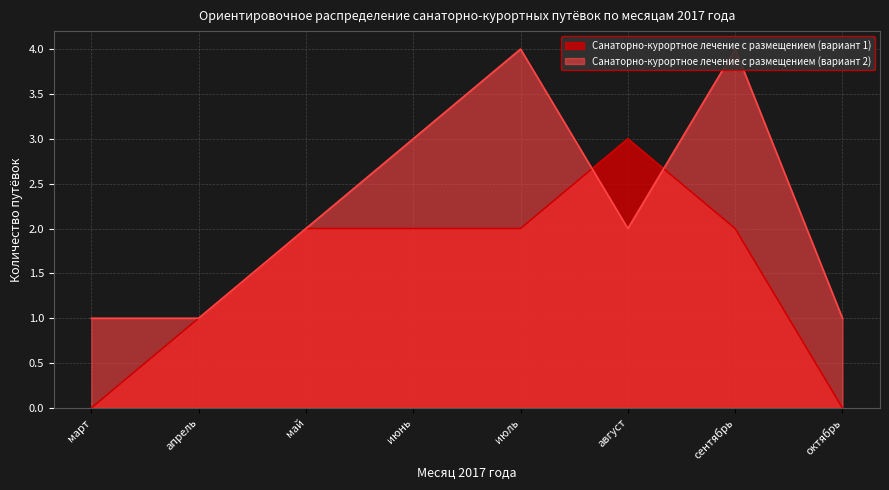

How many times do Санаторно-курортное лечение с размещением (вариант 1) and Санаторно-курортное лечение с размещением (вариант 2) cross each other?

2